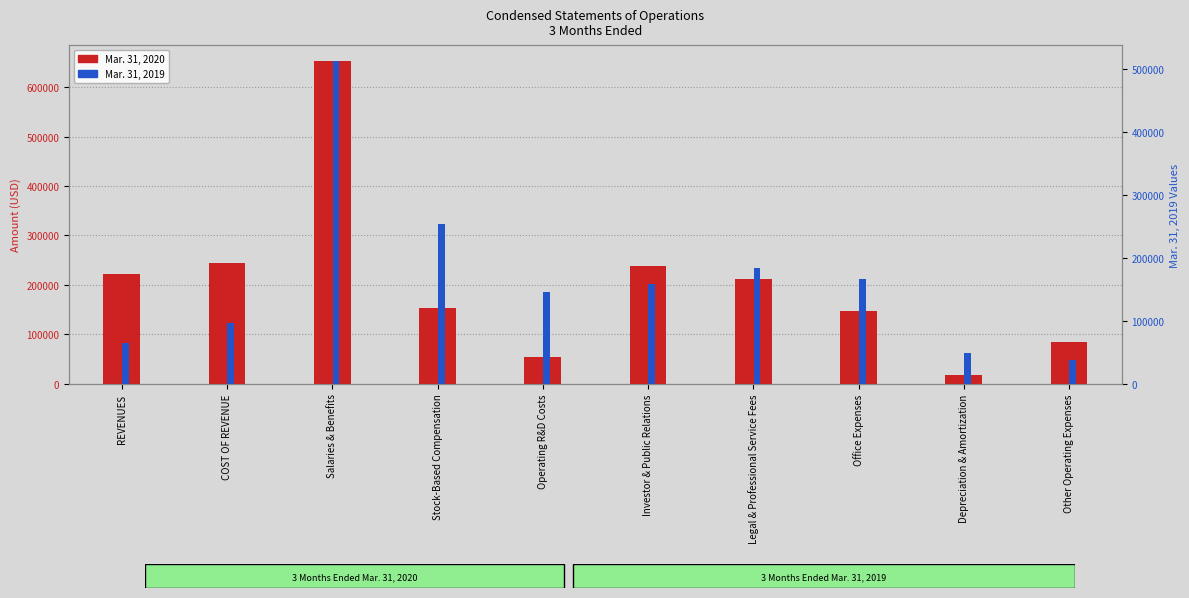

Reading left to right, extract all data points from this chart.

Mar. 31, 2020: REVENUES=221730	COST OF REVENUE=244703	Salaries & Benefits=652197	Stock-Based Compensation=154170	Operating R&D Costs=53689	Investor & Public Relations=238268	Legal & Professional Service Fees=211509	Office Expenses=147747	Depreciation & Amortization=18012	Other Operating Expenses=84049
Mar. 31, 2019: REVENUES=64450	COST OF REVENUE=96555	Salaries & Benefits=512560	Stock-Based Compensation=254206	Operating R&D Costs=145272	Investor & Public Relations=157789	Legal & Professional Service Fees=184570	Office Expenses=166110	Depreciation & Amortization=48383	Other Operating Expenses=38209